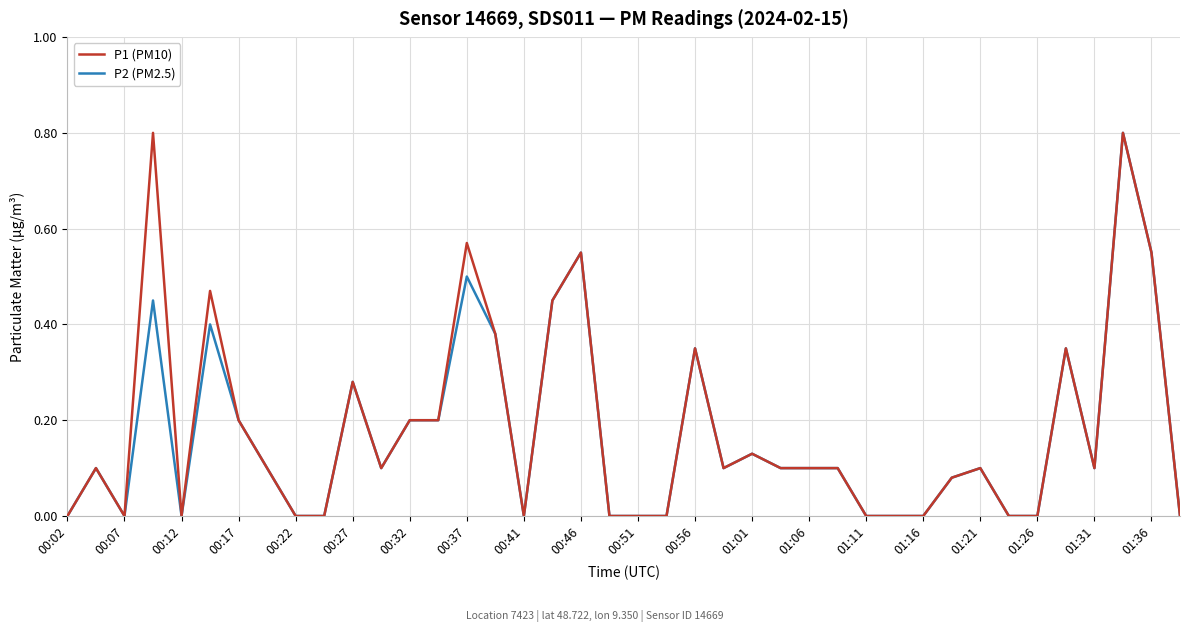

What is the greatest value displayed?

0.8